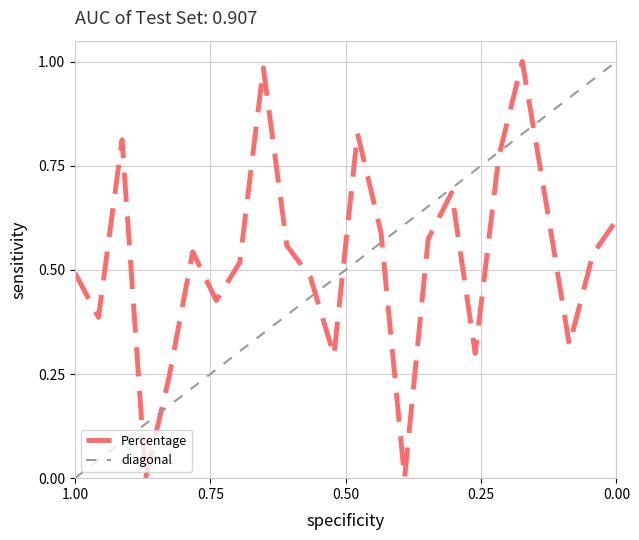

Reading left to right, list all the values displayed in this chart.

0.5	0.4	0.8	0.0	0.2	0.5	0.4	0.5	1.0	0.6	0.5	0.3	0.8	0.6	0.0	0.6	0.7	0.3	0.8	1.0	0.7	0.3	0.5	0.6